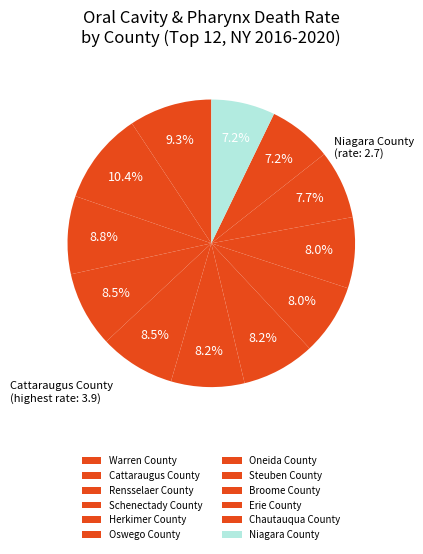

Count the number of slices in the pie.

12